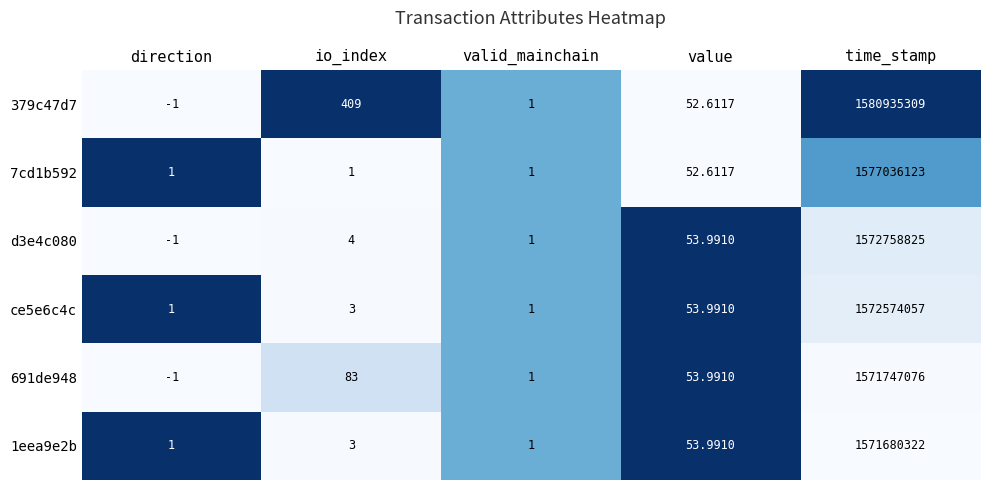

Which label corresponds to the largest value in the chart?

time_stamp